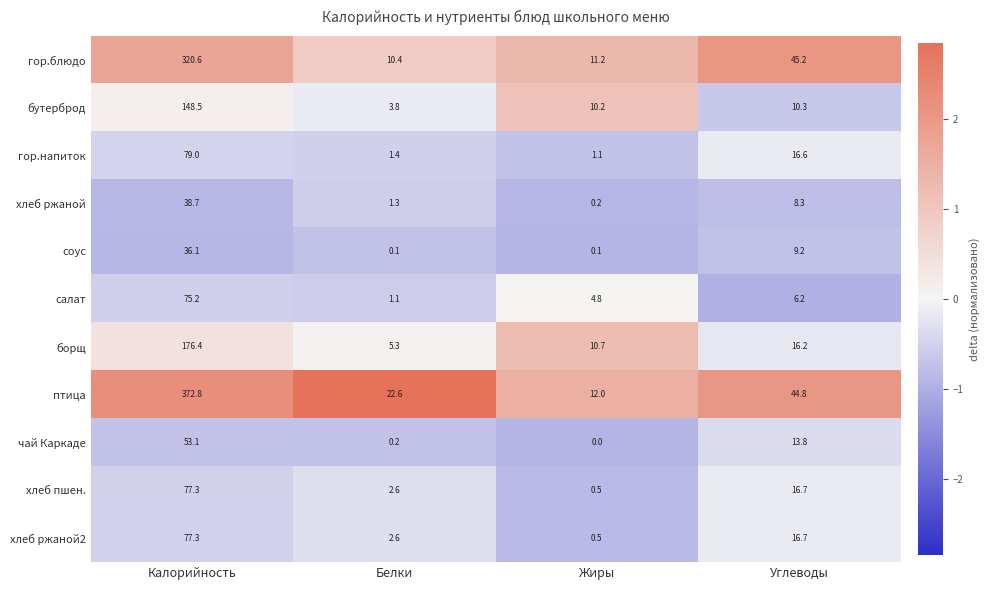

What is the difference between the maximum and minimum values in the птица series?

360.8